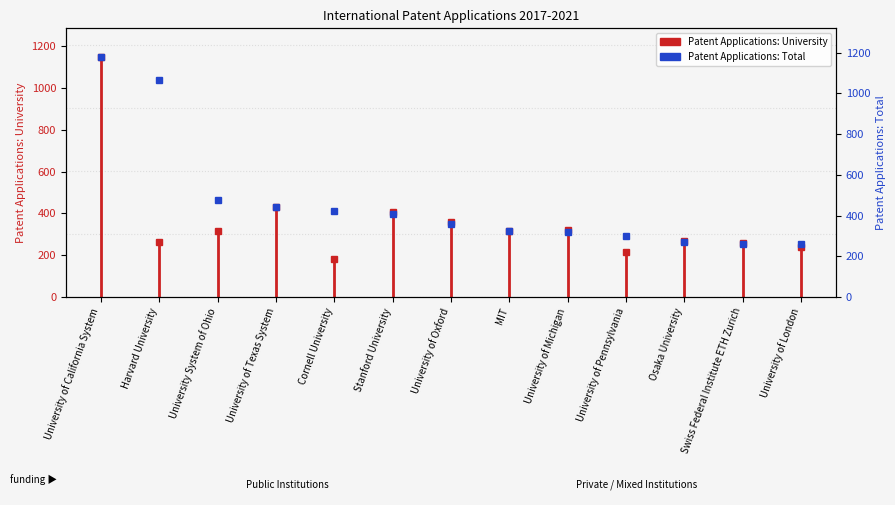

What is the difference between the second highest and minimum values in the Patent Applications: University series?

252.5